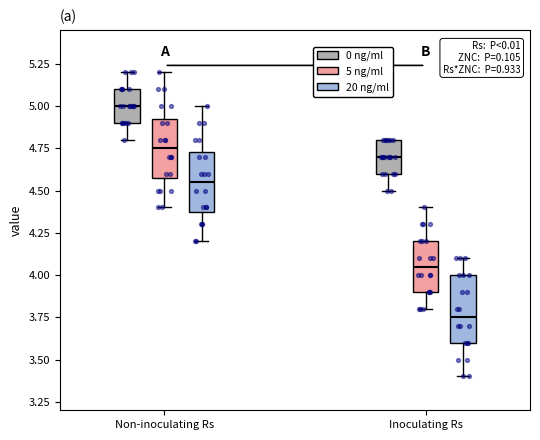

Reading left to right, read every box against the y-axis: the position of its median line, the range the box covers, and the ends of its whiskers. The values are not printed on the chart, so give them approximately, as read against the axis.

Non-inoculating Rs (0 ng/ml): median 5.00, box 4.90 to 5.10, whiskers 4.80 to 5.20
Non-inoculating Rs (5 ng/ml): median 4.75, box 4.60 to 4.95, whiskers 4.40 to 5.20
Non-inoculating Rs (20 ng/ml): median 4.55, box 4.40 to 4.75, whiskers 4.20 to 5.00
Inoculating Rs (0 ng/ml): median 4.70, box 4.60 to 4.80, whiskers 4.50 to 4.80
Inoculating Rs (5 ng/ml): median 4.05, box 3.90 to 4.20, whiskers 3.80 to 4.40
Inoculating Rs (20 ng/ml): median 3.75, box 3.60 to 4.00, whiskers 3.40 to 4.10